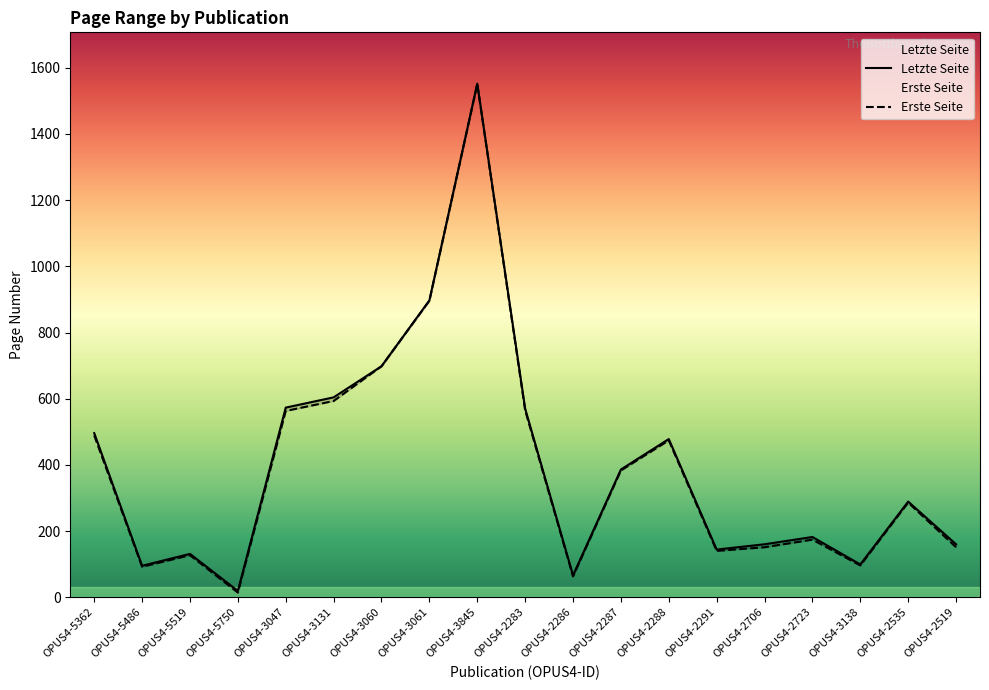

What is the lowest value of the Erste Seite series?

14